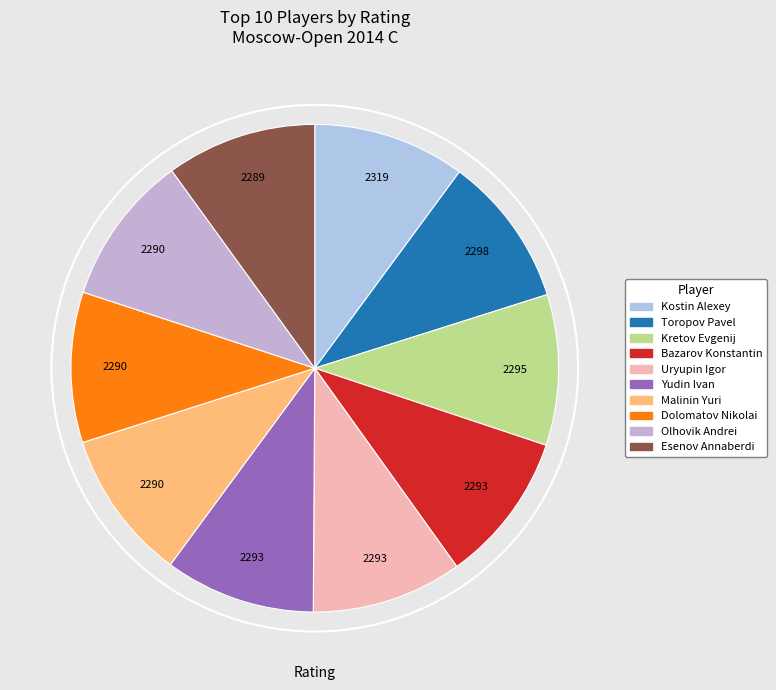

The Kretov Evgenij slice represents 10% of the pie. True or false?

True